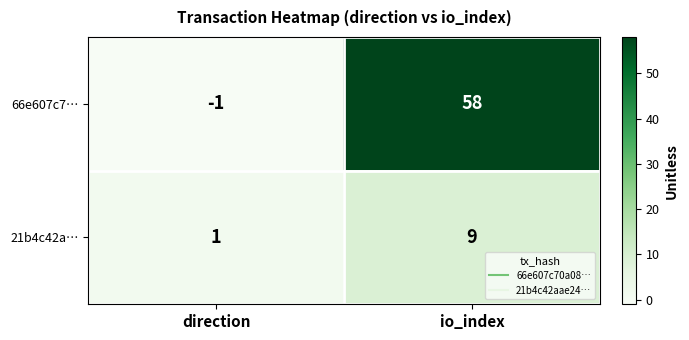

Is it true that 21b4c42a… equals 9 at io_index?

True